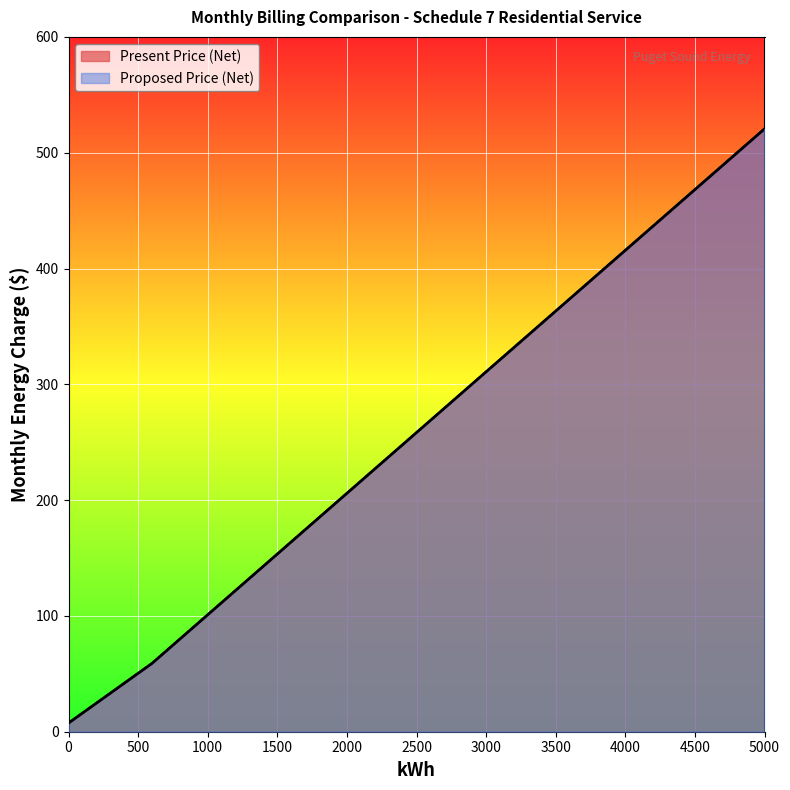

What is the difference between the maximum and minimum values in the Present Price (Net) series?

513.1